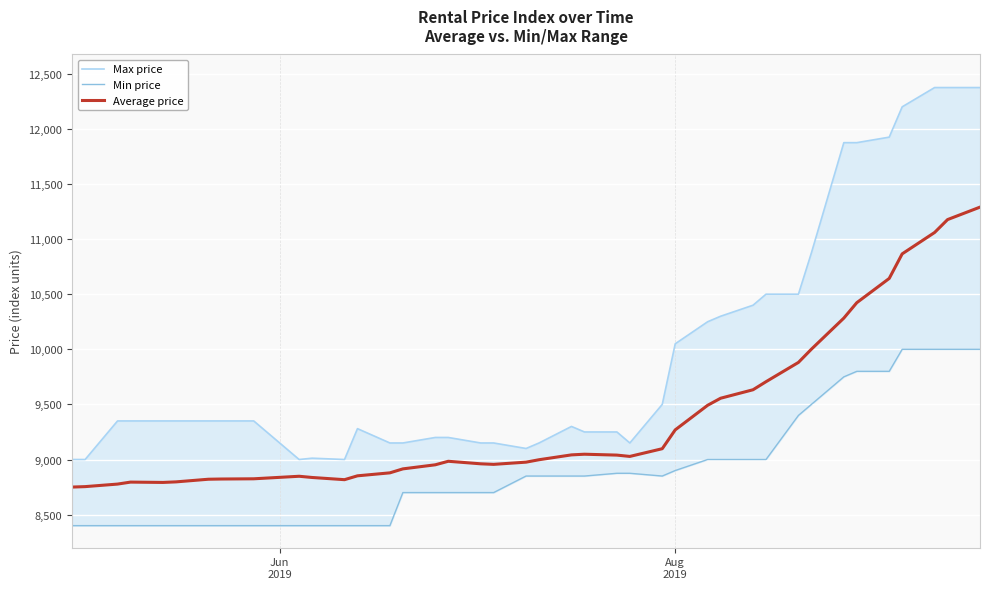

True or false: Max price and Average price intersect in this chart.

False